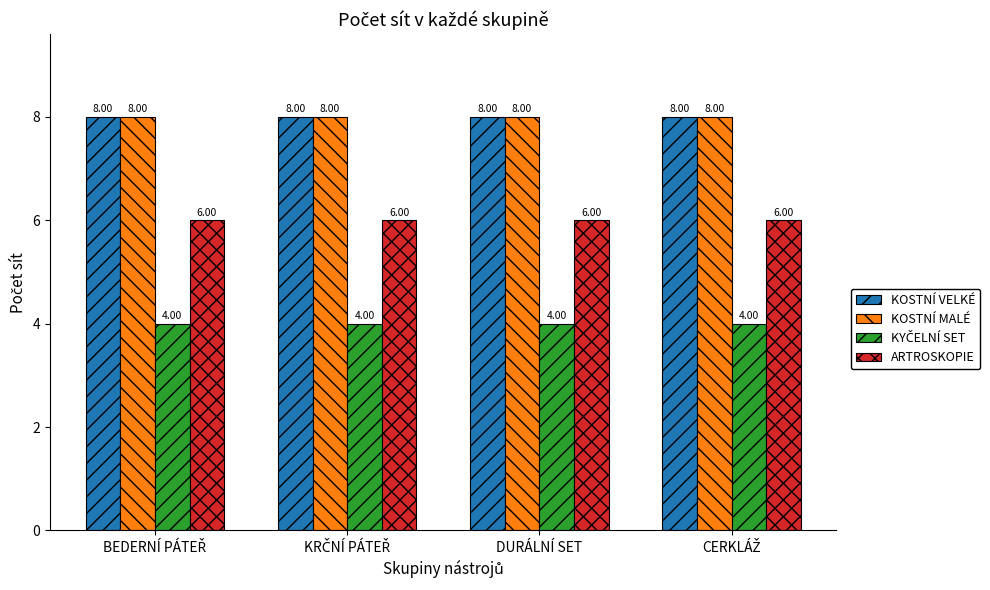

What is the highest value of the ARTROSKOPIE series?

6